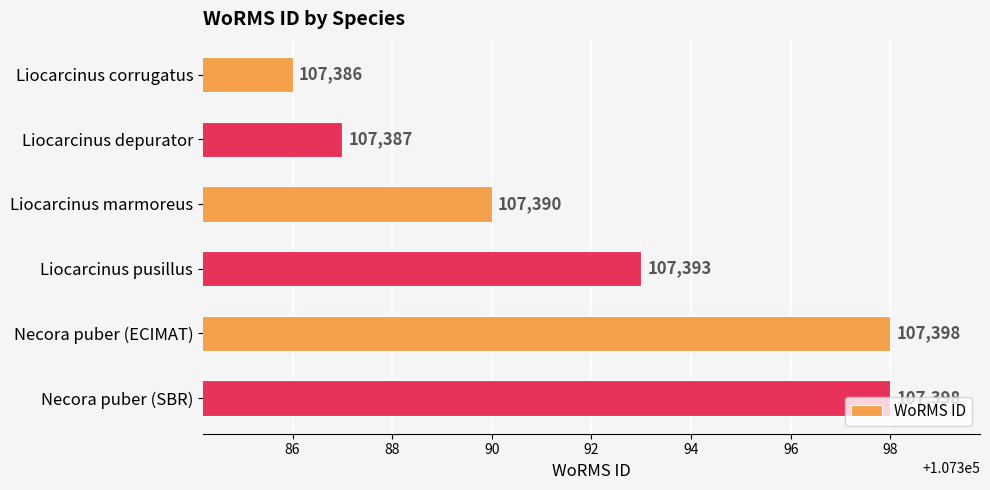

The value at Liocarcinus pusillus is 30172. True or false?

False